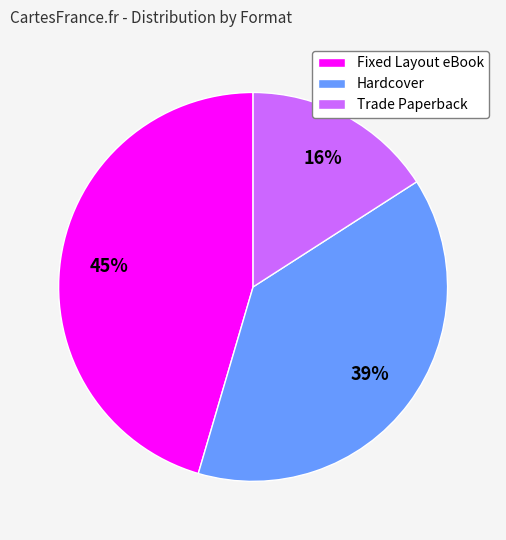

Which has a higher value, Fixed Layout eBook or Trade Paperback?

Fixed Layout eBook